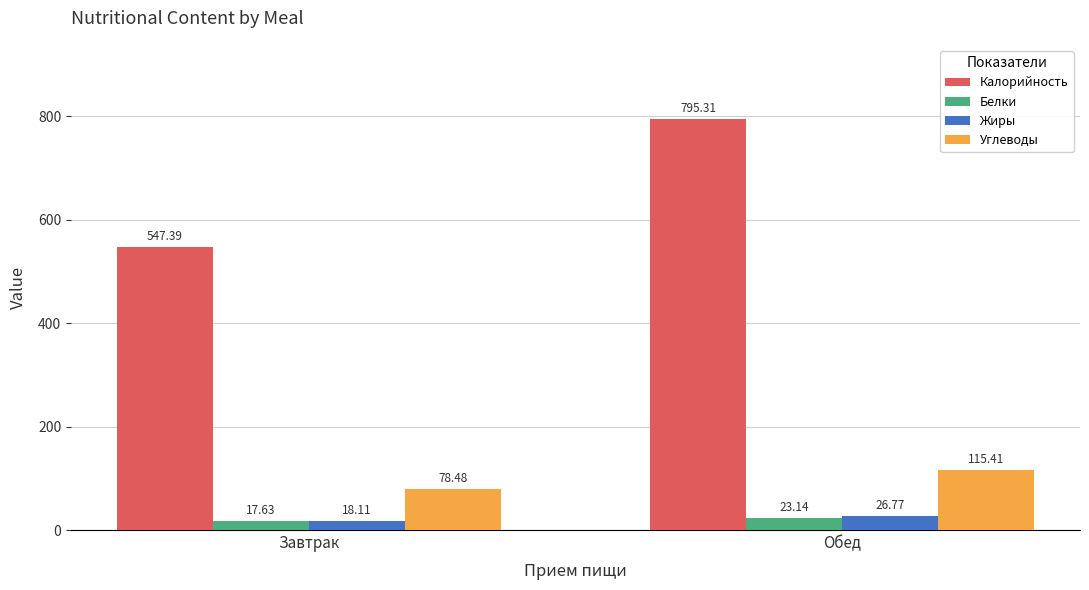

What value does the Калорийность series have at Завтрак?

547.4